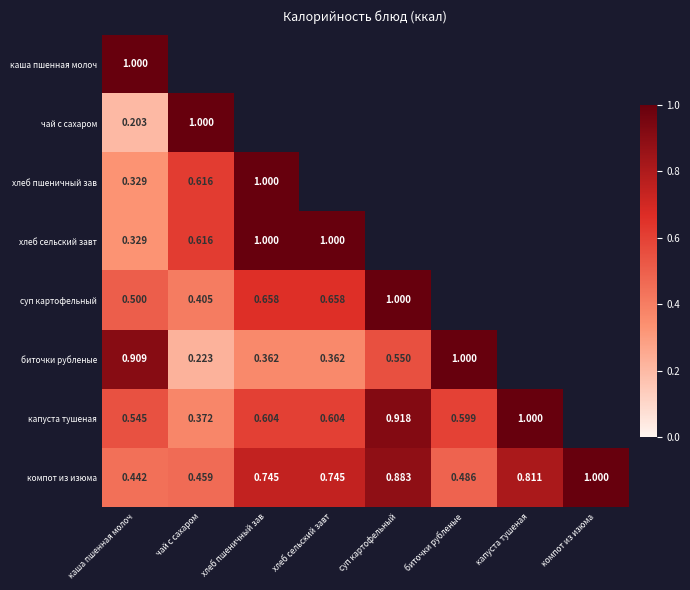

Is the value of капуста тушеная at капуста тушеная greater than the value of чай с сахаром at каша пшенная молоч?

Yes